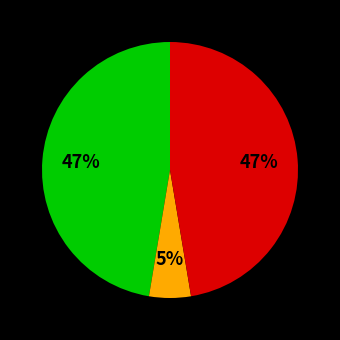

To the nearest percent, what is the difference between the largest and smallest slice percentages?

42%